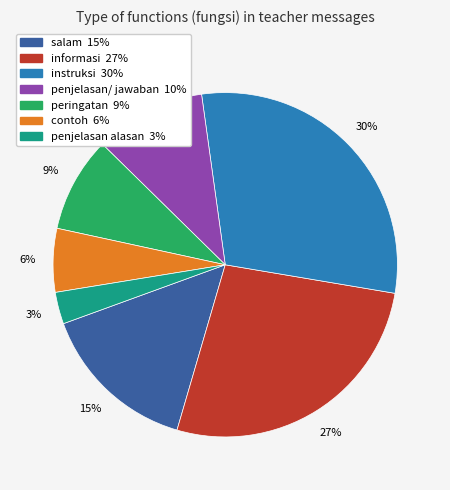

Is the sum of penjelasan/ jawaban and peringatan greater than half?

No